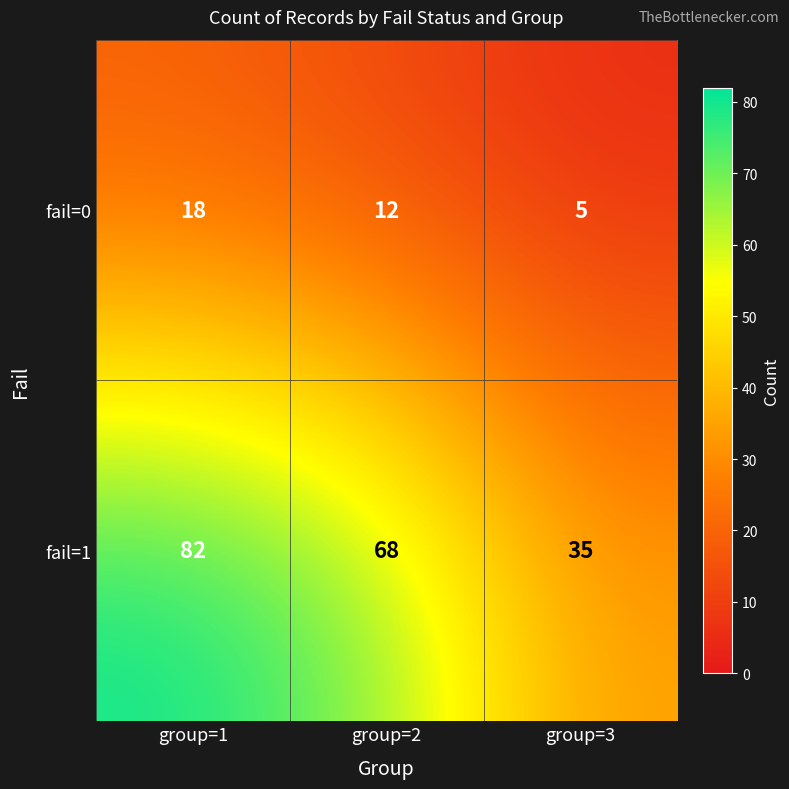

Rank the categories by fail=0 value from lowest to highest.

group=3, group=2, group=1